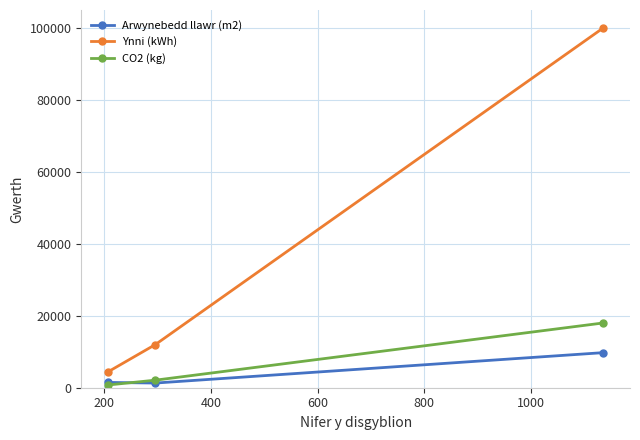

Rank the series by their maximum value, from highest to lowest.

Ynni (kWh), CO2 (kg), Arwynebedd llawr (m2)